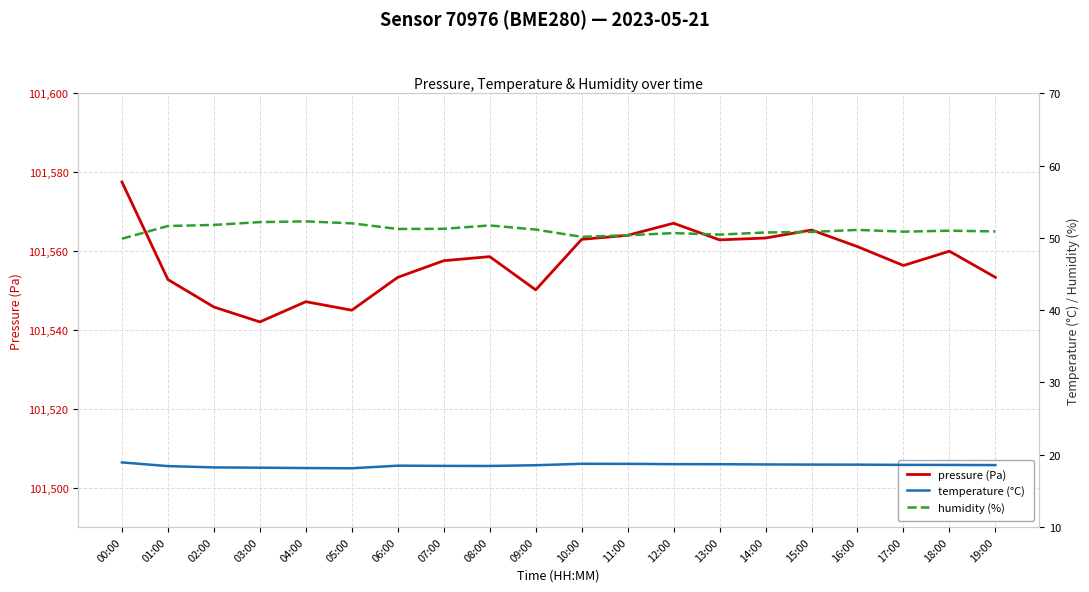

Is it true that humidity (%) equals 51.7 at 08:00?

True